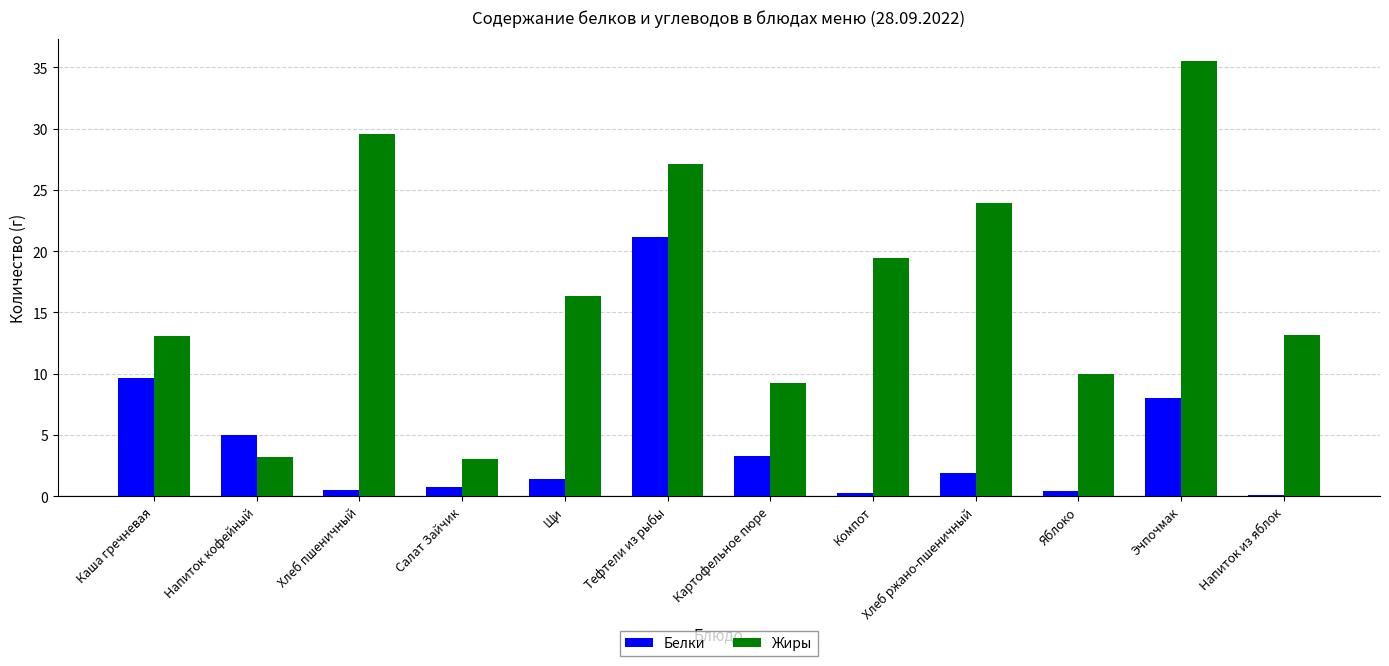

What is the sum of the Жиры values at Напиток кофейный and Каша гречневая?

16.3